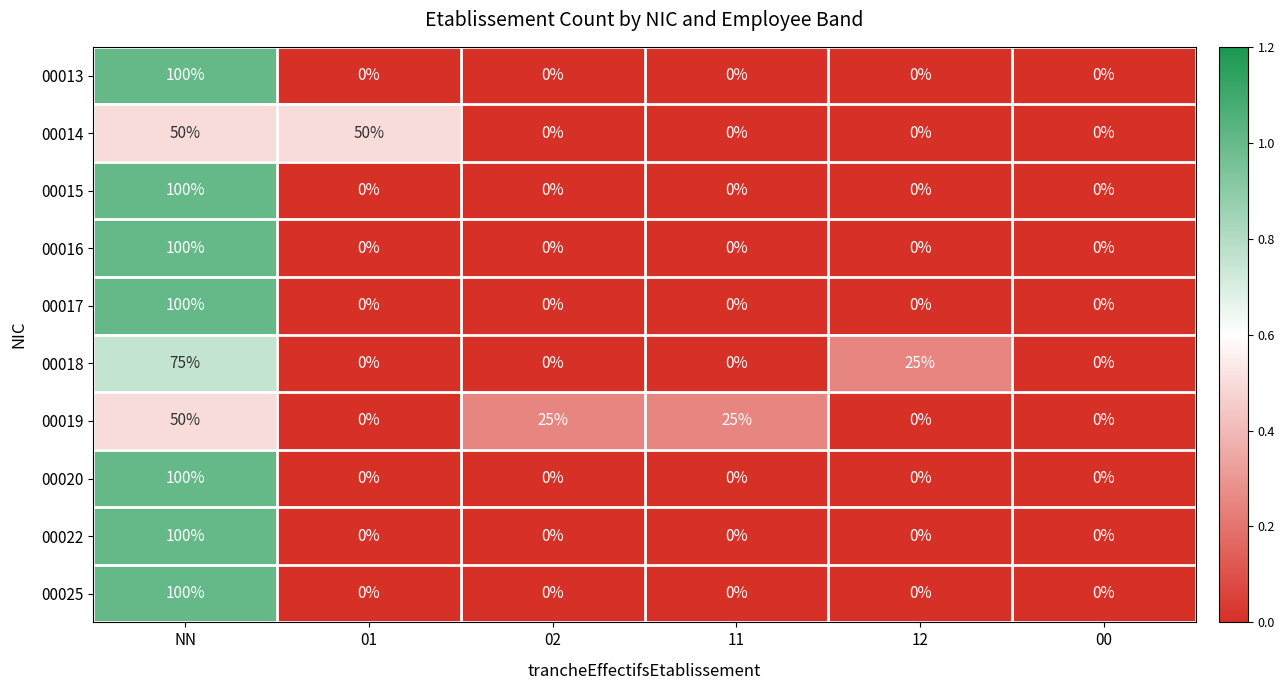

At which category is the sum across all series the highest?

NN